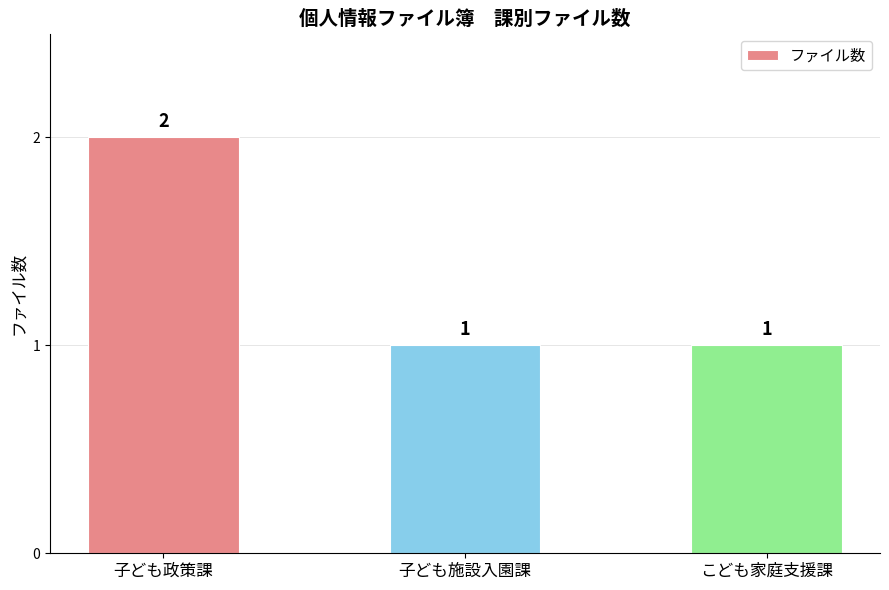

What is the label of the 2nd bar from the right?

子ども施設入園課